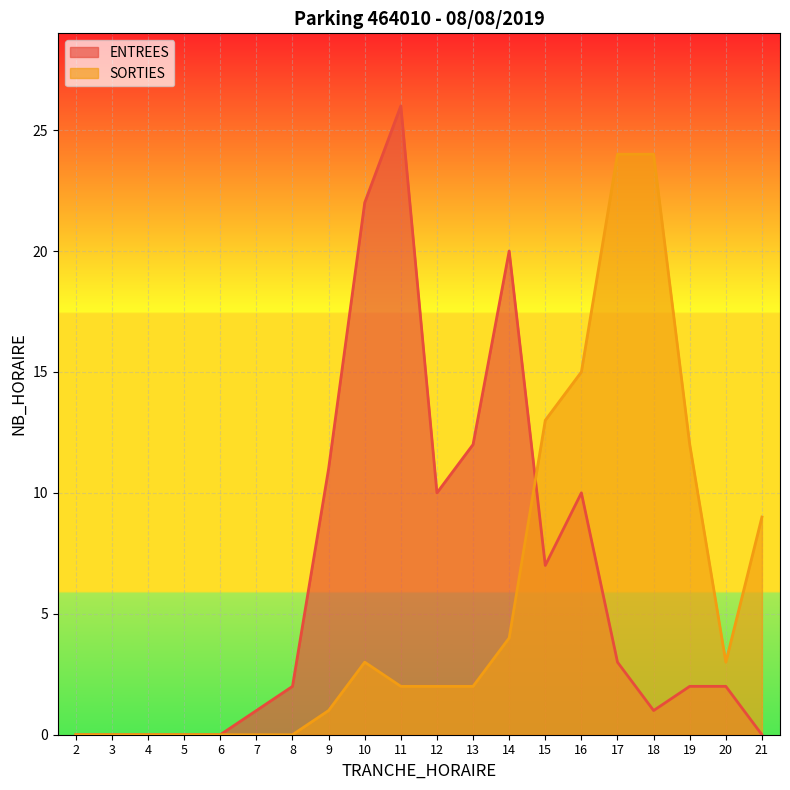

At how many categories does at least one series exceed 24?

1